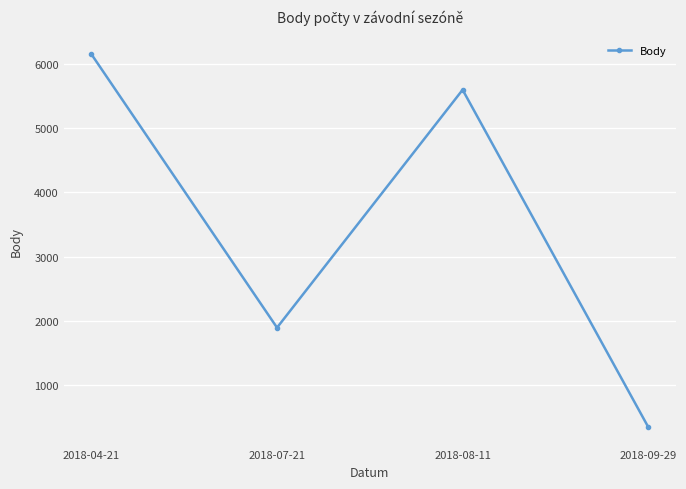

How many lines are shown in the chart?

1